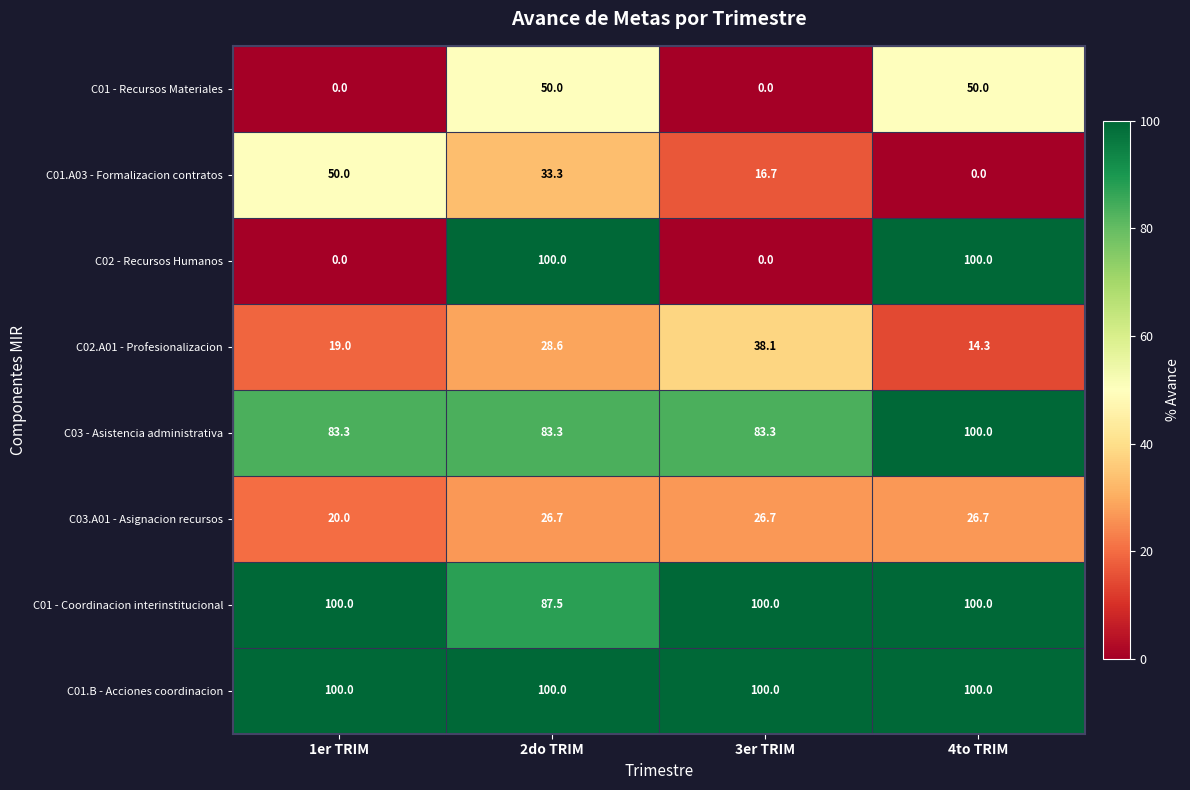

Which series has the largest range (max minus min)?

C02 - Recursos Humanos